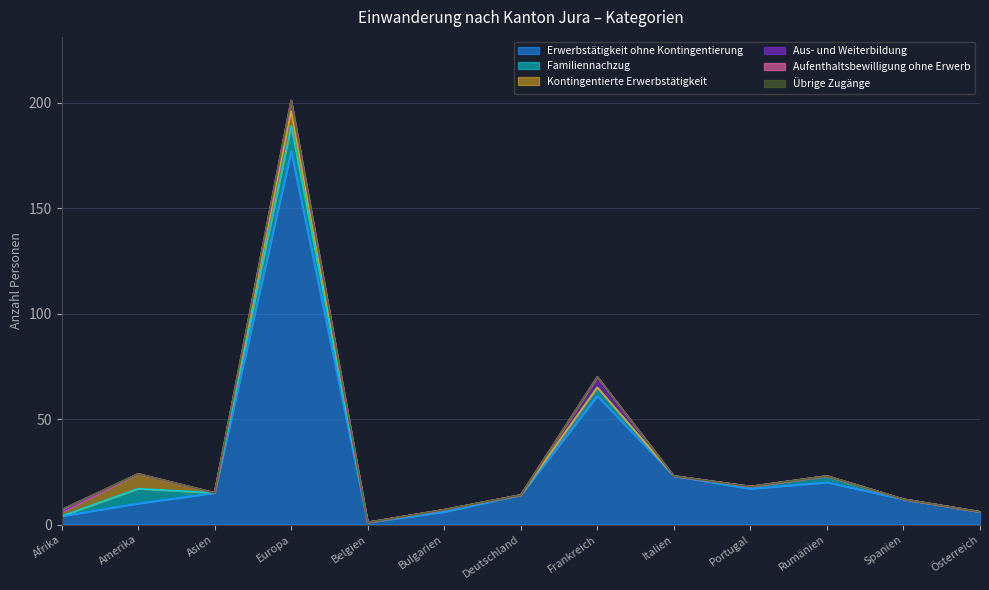

At Österreich, list the series in order from smallest to largest.

Familiennachzug, Kontingentierte Erwerbstätigkeit, Aus- und Weiterbildung, Aufenthaltsbewilligung ohne Erwerb, Übrige Zugänge, Erwerbstätigkeit ohne Kontingentierung